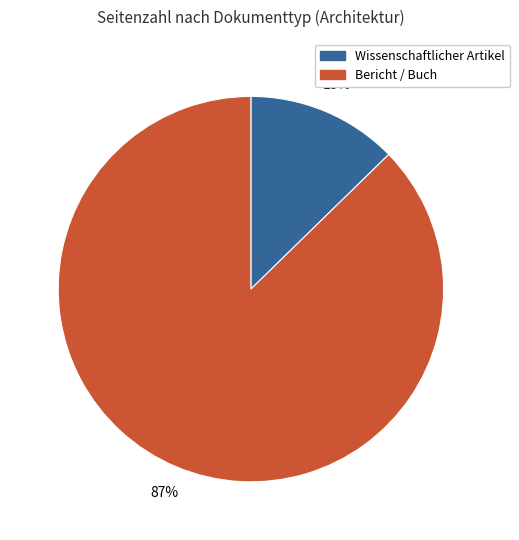

To the nearest percent, what is the average slice percentage?

50%